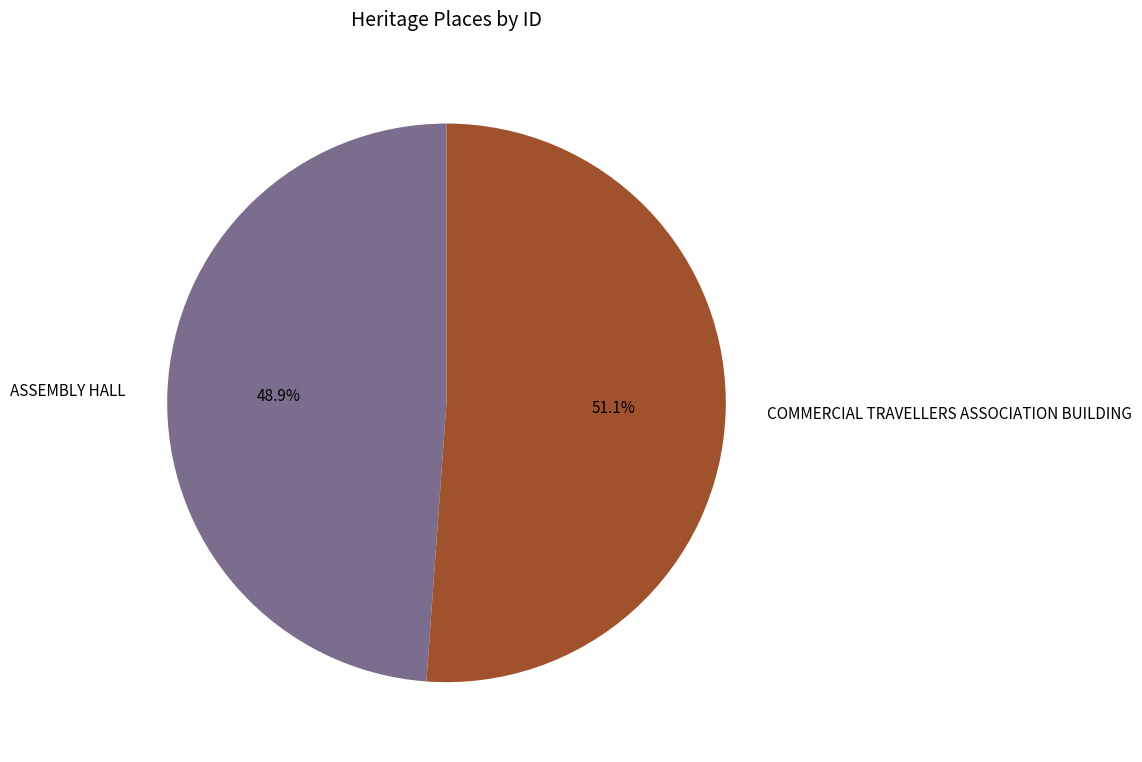

To the nearest percent, what percentage of the pie is COMMERCIAL TRAVELLERS ASSOCIATION BUILDING?

51%